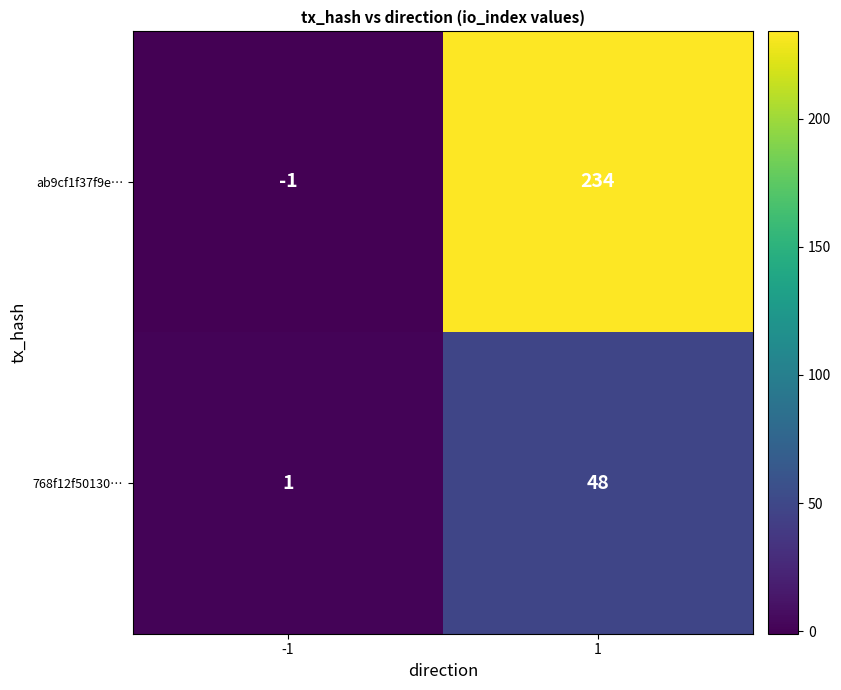

Rank the series by their maximum value, from highest to lowest.

ab9cf1f37f9e…, 768f12f50130…